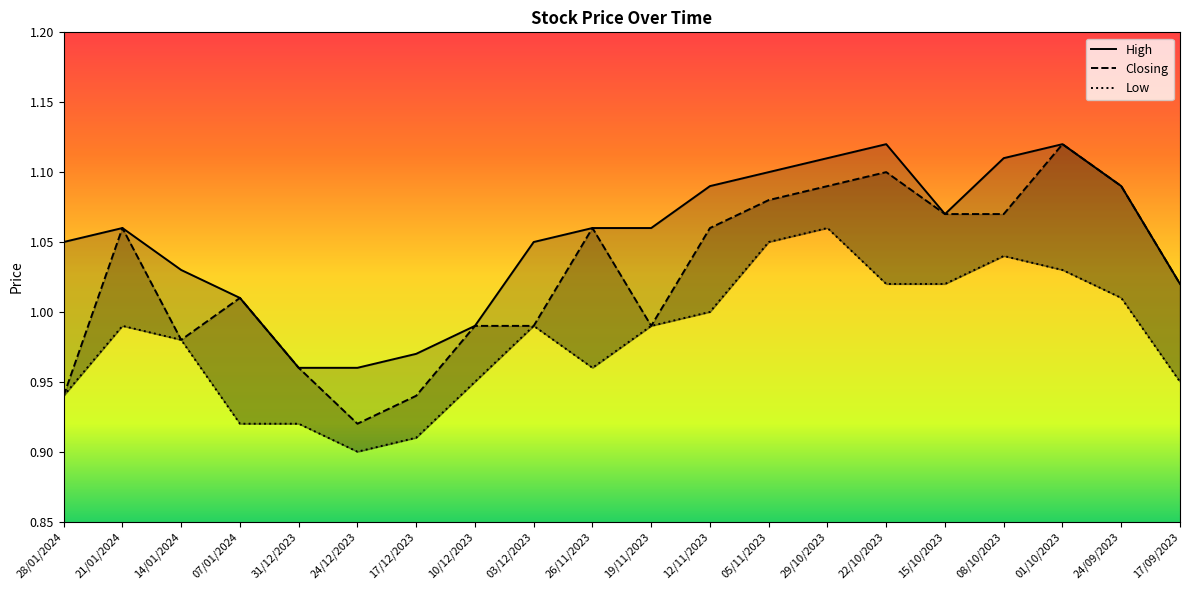

Reading left to right, what are all the values shown in this chart?

High: 1.1	1.1	1.0	1.0	1.0	1.0	1.0	1.0	1.1	1.1	1.1	1.1	1.1	1.1	1.1	1.1	1.1	1.1	1.1	1.0
Closing: 0.9	1.1	1.0	1.0	1.0	0.9	0.9	1.0	1.0	1.1	1.0	1.1	1.1	1.1	1.1	1.1	1.1	1.1	1.1	1.0
Low: 0.9	1.0	1.0	0.9	0.9	0.9	0.9	0.9	1.0	1.0	1.0	1.0	1.1	1.1	1.0	1.0	1.0	1.0	1.0	0.9